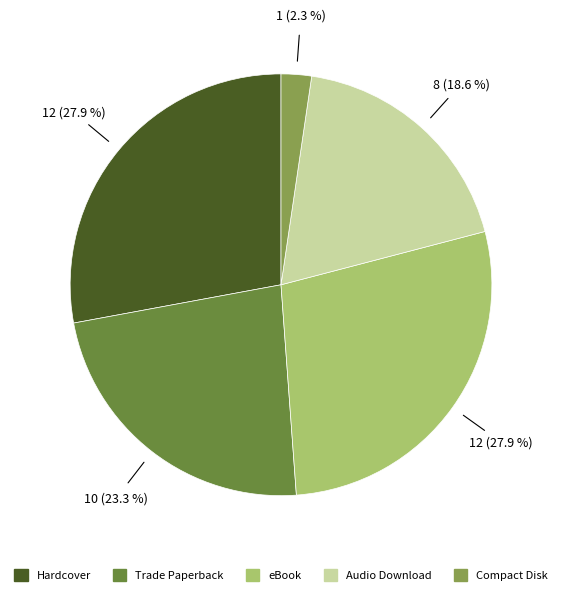

Which slice is the smallest?

Compact Disk